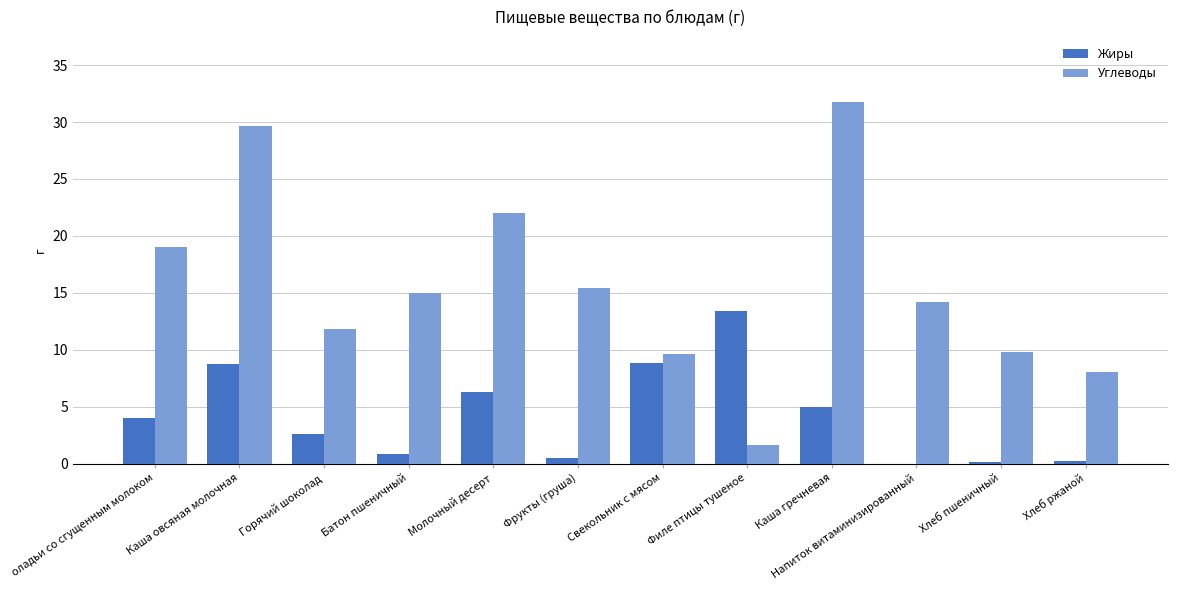

What are all the series names shown in the legend?

Жиры, Углеводы